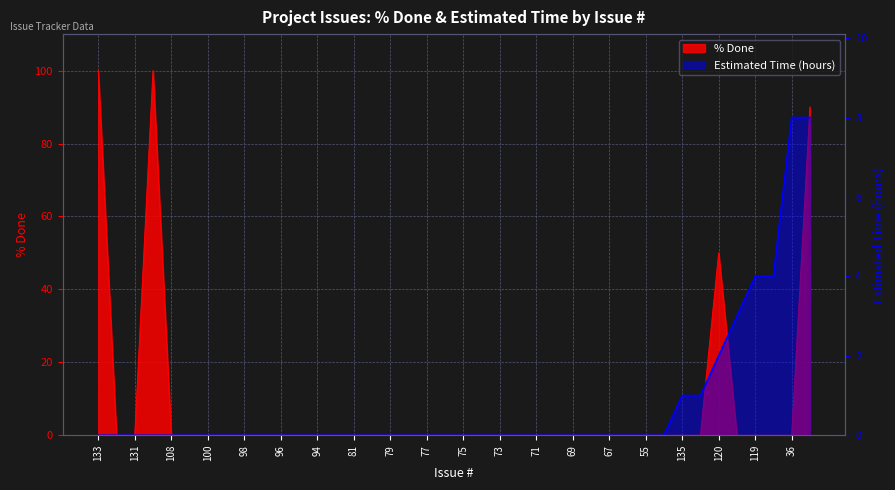

True or false: % Done has a value of 0 at 94.

True